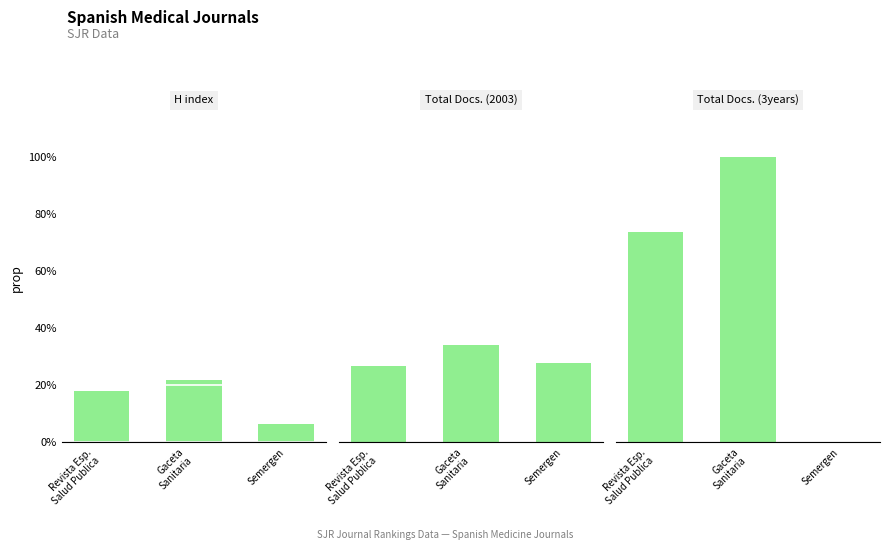

Rank the categories by H index value from highest to lowest.

Gaceta
Sanitaria, Revista Esp.
Salud Publica, Semergen